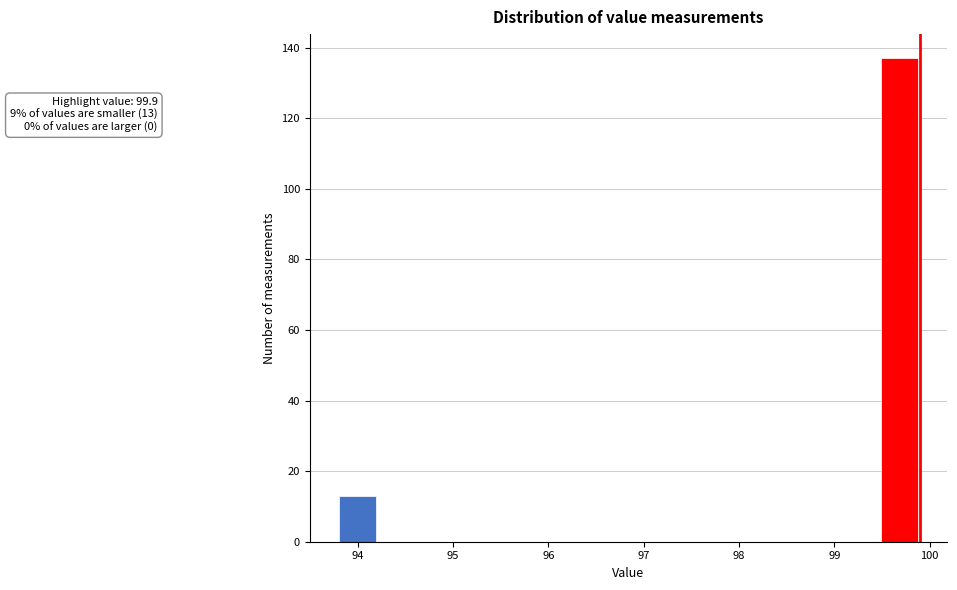

Over which range of the x-axis is the bar tallest?

99.5 to 99.9